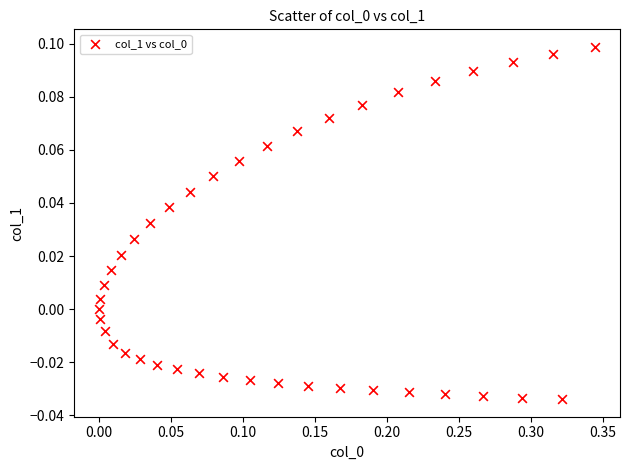

What is the range of X values (max minus min)?

0.3